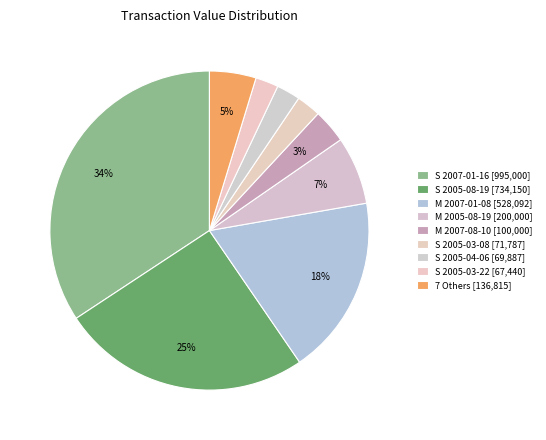

Which category has the biggest portion of the pie?

S 2007-01-16